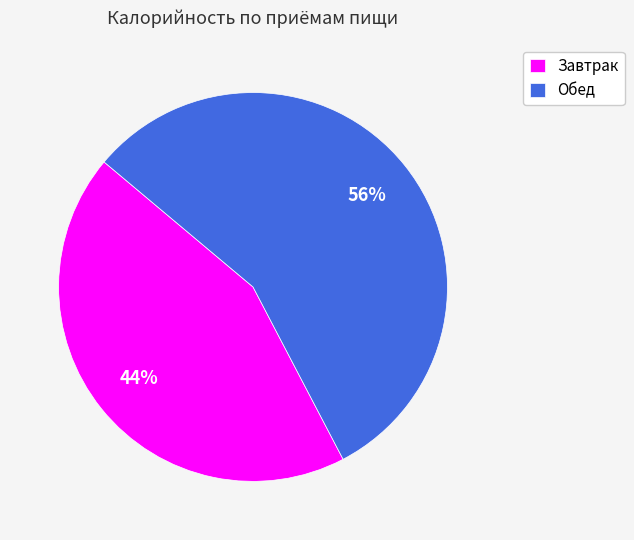

Do Обед and Завтрак together represent more than half of the pie?

Yes